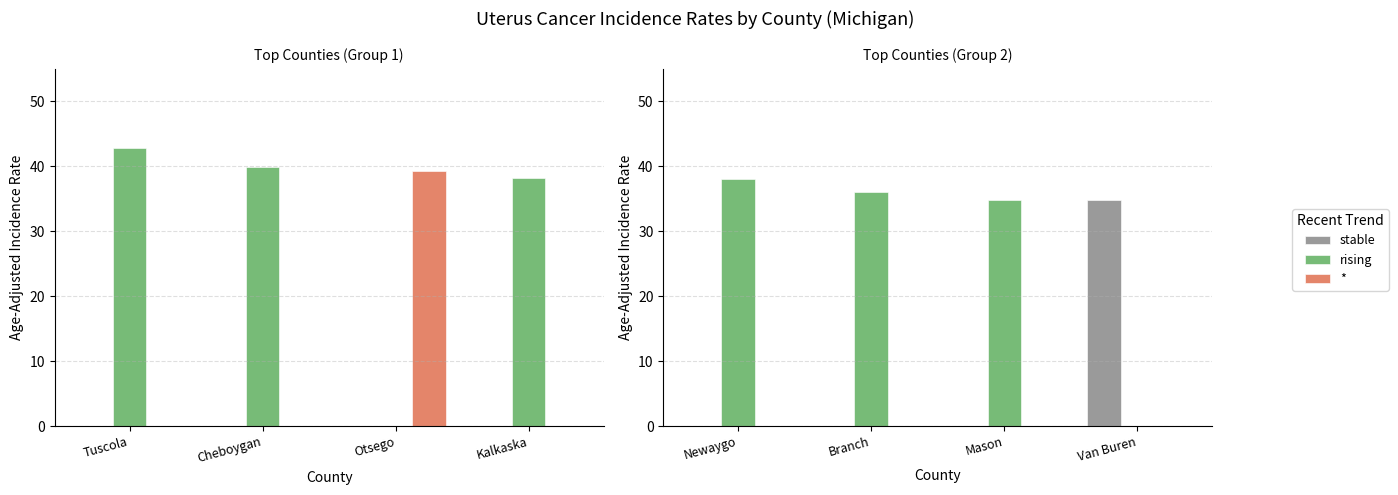

Does the chart contain any negative values?

No